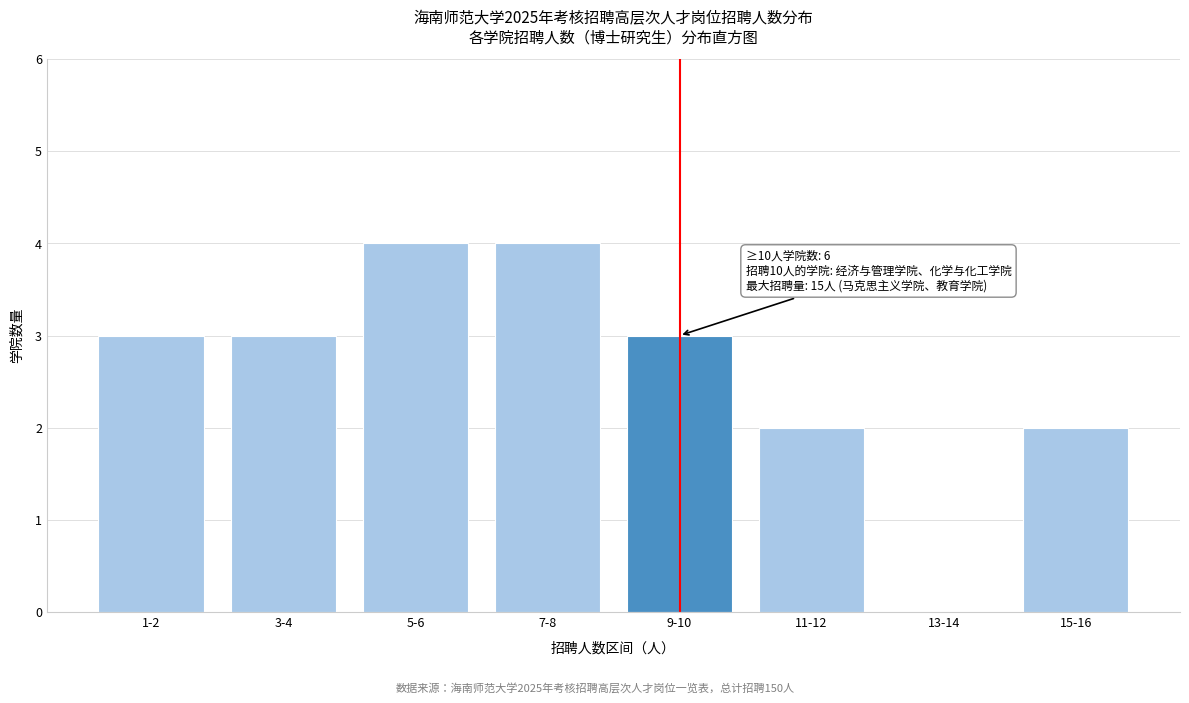

Reading right to left, what are all the values shown in this chart?

15-16=2	13-14=0	11-12=2	9-10=3	7-8=4	5-6=4	3-4=3	1-2=3